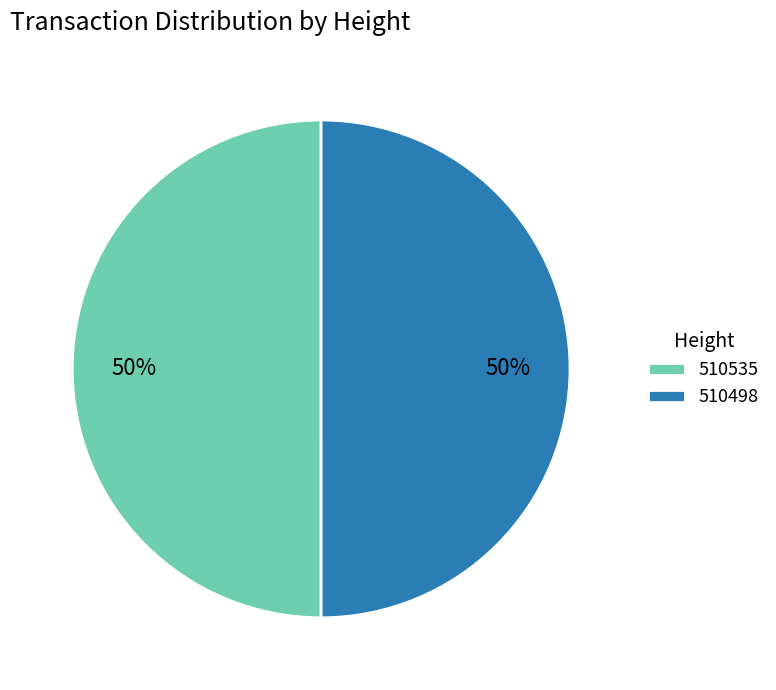

Count the number of slices in the pie.

2